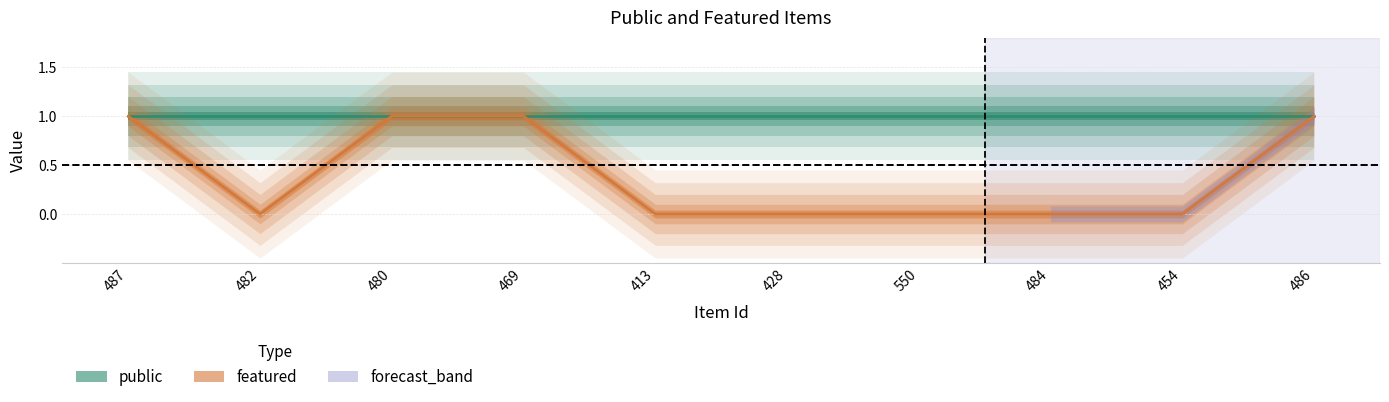

List the labels in order of value, smallest first.

482, 413, 428, 550, 484, 454, 487, 480, 469, 486